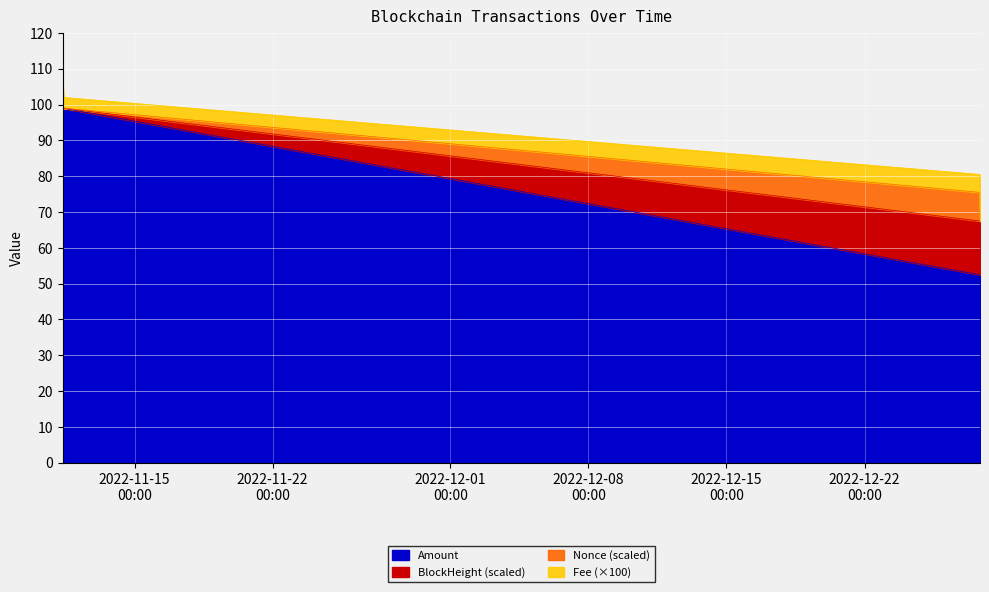

True or false: BlockHeight_scaled and Amount intersect in this chart.

False